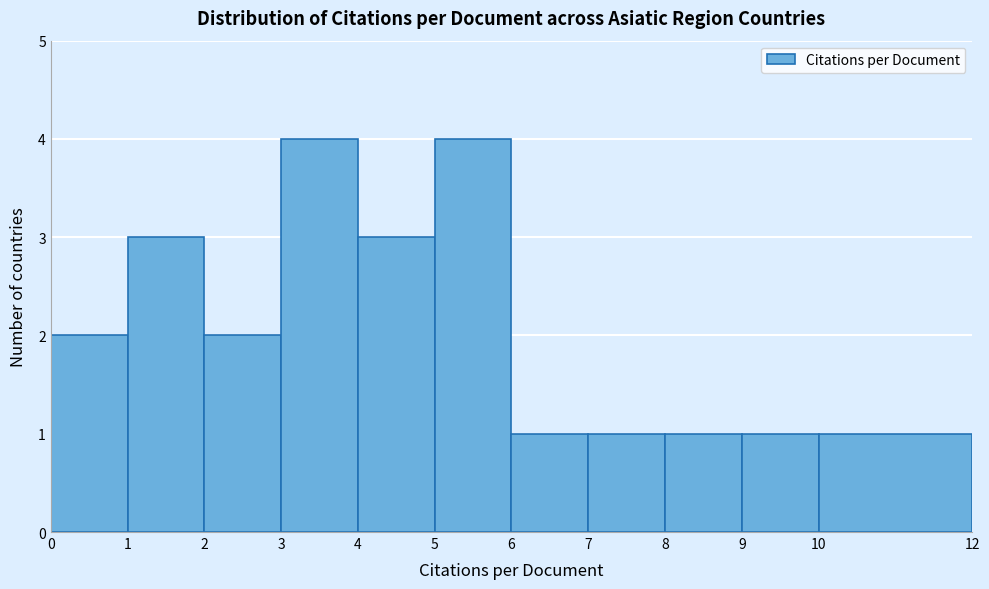

Reading left to right, list every bar in this chart as the range it spans on the x-axis followed by its height. The values are not printed on the chart, so give them approximately, as read against the axis.

0 to 1: 2
1 to 2: 3
2 to 3: 2
3 to 4: 4
4 to 5: 3
5 to 6: 4
6 to 7: 1
7 to 8: 1
8 to 9: 1
9 to 10: 1
10 to 12: 1